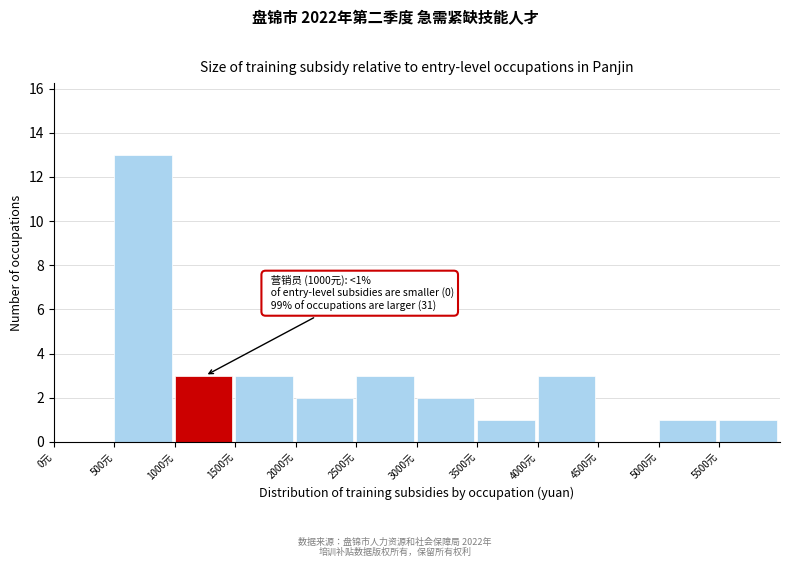

Which range on the x-axis has the tallest bar?

500 to 1000